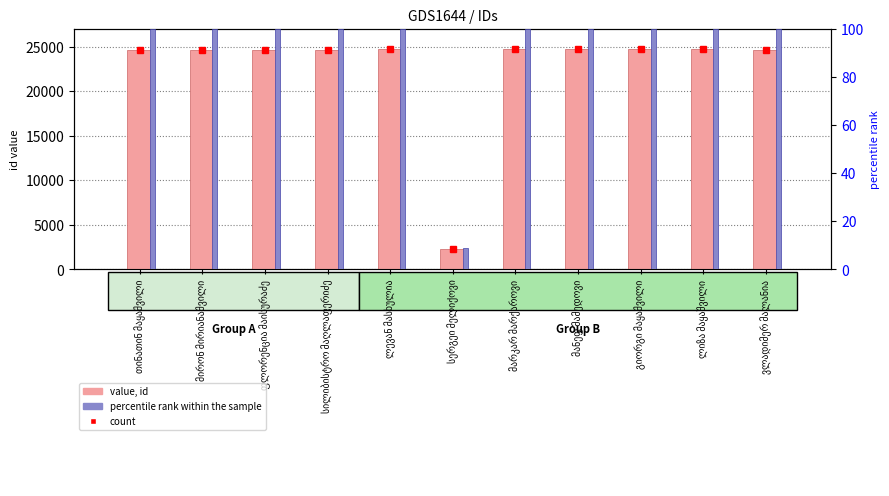

What is the label of the 5th bar from the left?

ლევან მასხულია